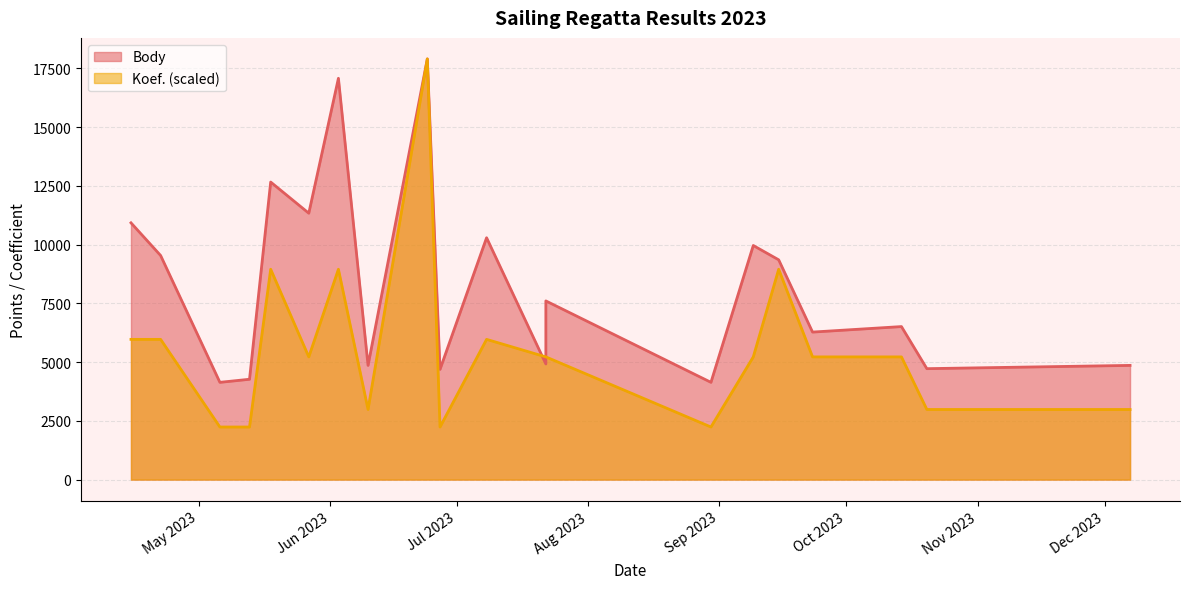

After their last crossing, which series has the higher values: Body or Koef.?

Body